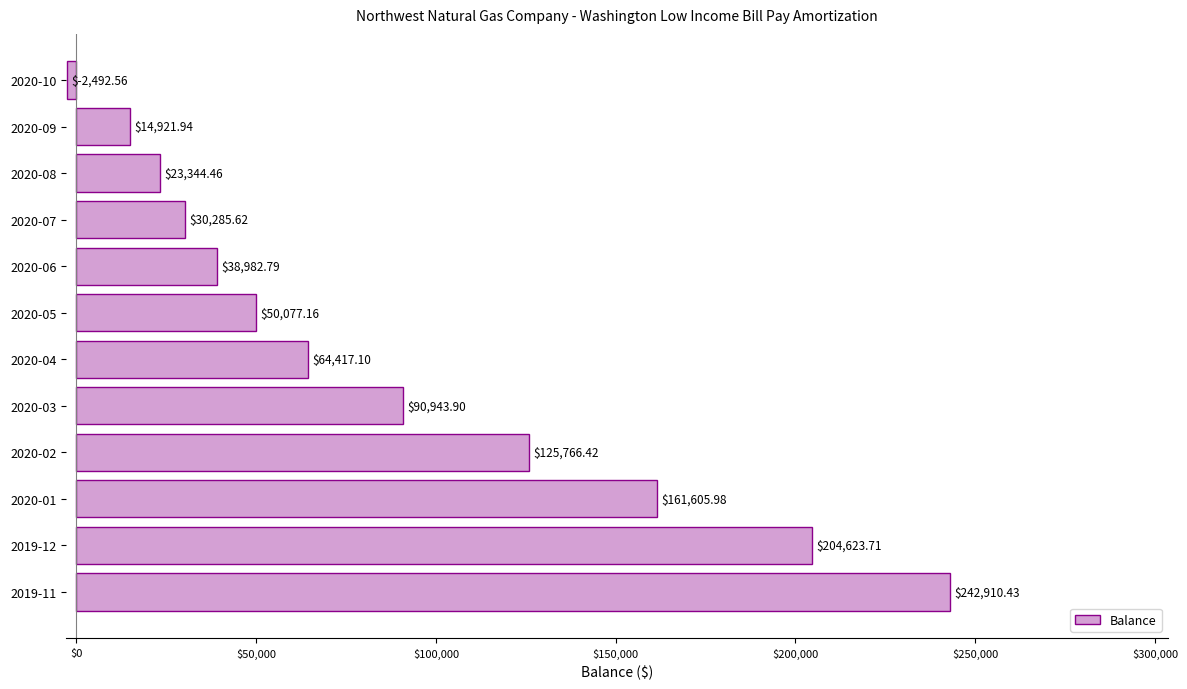

List the labels in order of value, smallest first.

2020-10, 2020-09, 2020-08, 2020-07, 2020-06, 2020-05, 2020-04, 2020-03, 2020-02, 2020-01, 2019-12, 2019-11